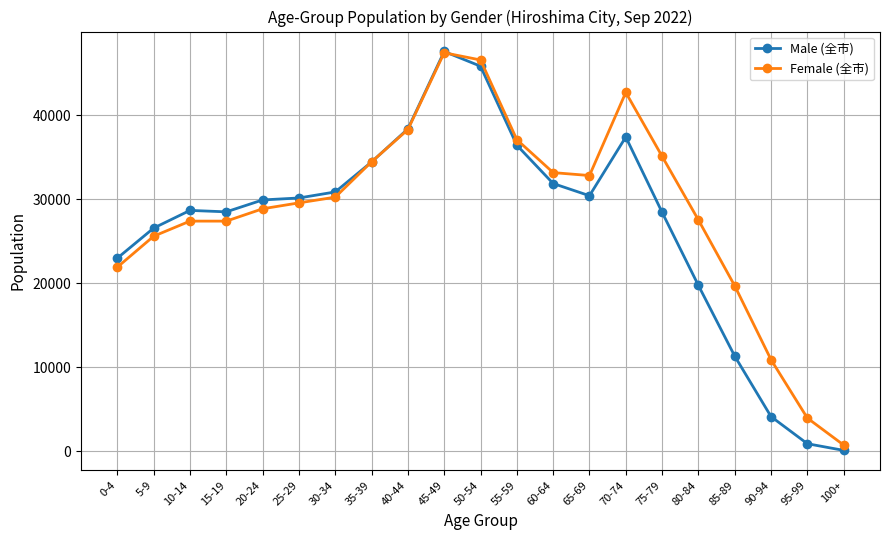

The Male (全市) series shows 28673 at 10-14. True or false?

True